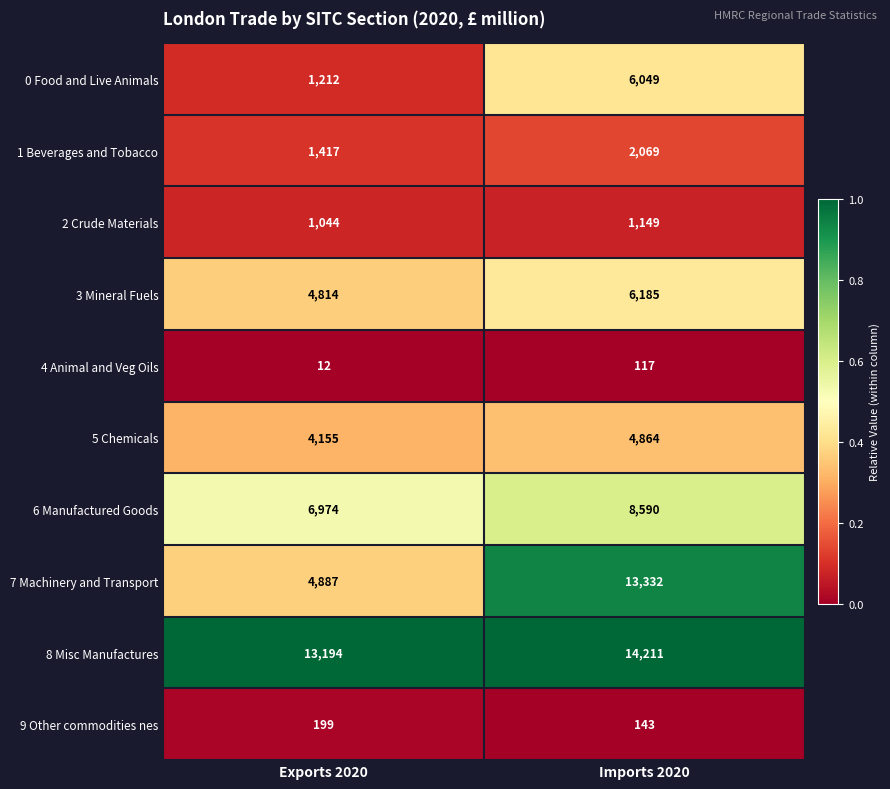

Reading left to right, extract all data points from this chart.

0 Food and Live Animals: Exports 2020=1212	Imports 2020=6049
1 Beverages and Tobacco: Exports 2020=1417	Imports 2020=2069
2 Crude Materials: Exports 2020=1044	Imports 2020=1149
3 Mineral Fuels: Exports 2020=4814	Imports 2020=6185
4 Animal and Veg Oils: Exports 2020=12	Imports 2020=117
5 Chemicals: Exports 2020=4155	Imports 2020=4864
6 Manufactured Goods: Exports 2020=6974	Imports 2020=8590
7 Machinery and Transport: Exports 2020=4887	Imports 2020=13332
8 Misc Manufactures: Exports 2020=13194	Imports 2020=14211
9 Other commodities nes: Exports 2020=199	Imports 2020=143